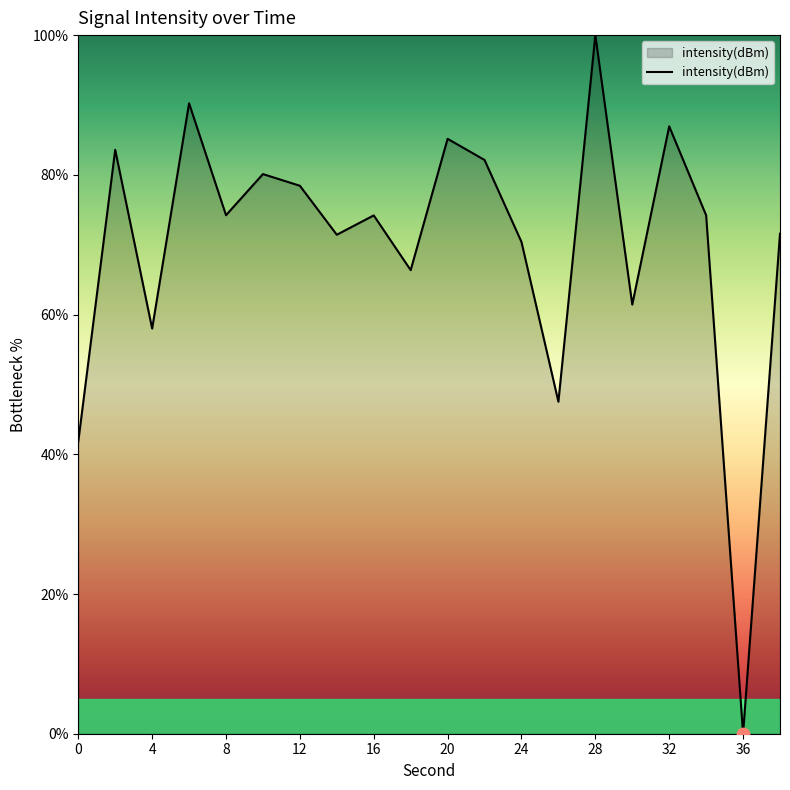

What is the maximum value shown in the chart?

100.0